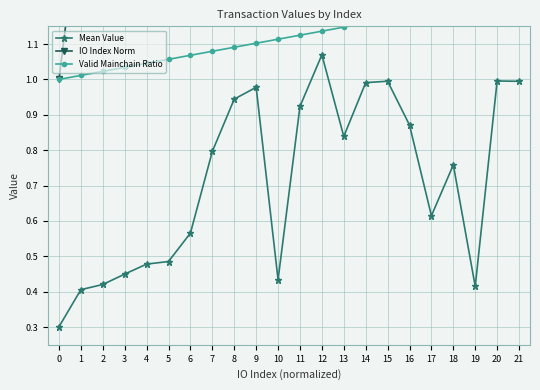

What is the difference between the second highest and minimum values in the Mean Value series?

0.7